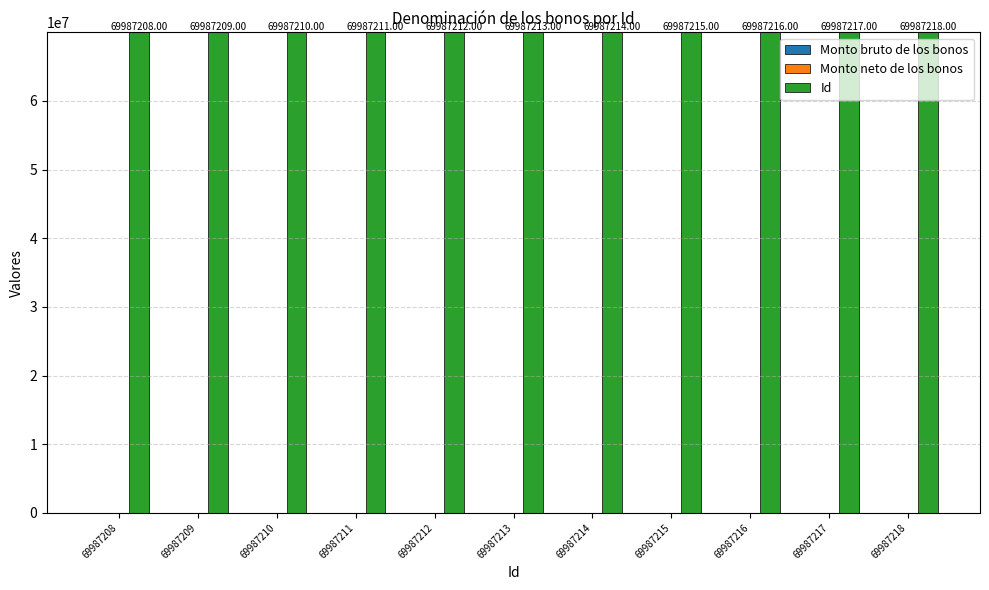

True or false: Id has a value of 69987217 at 69987217.

True